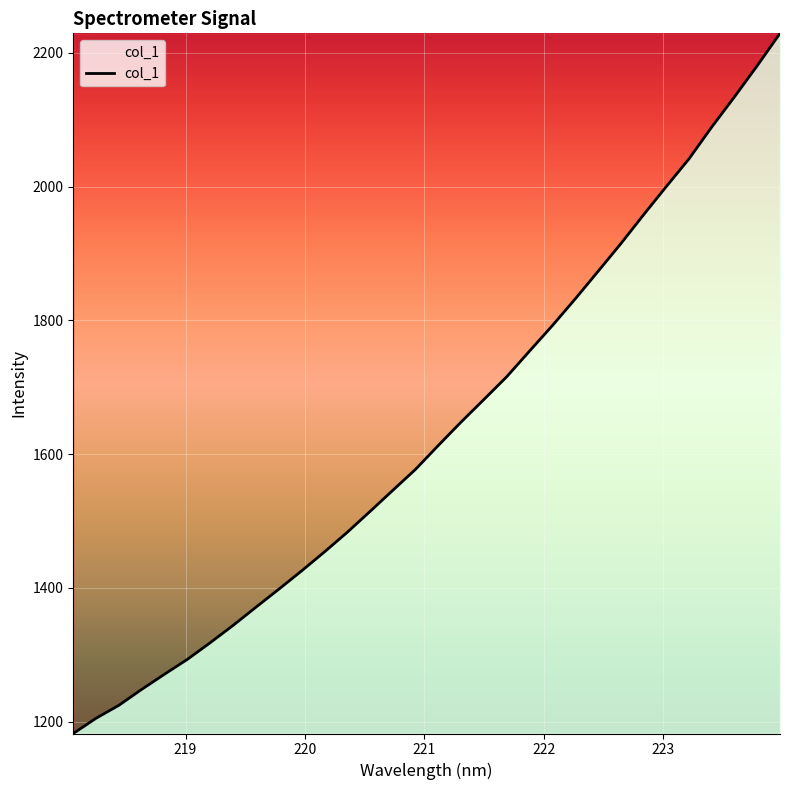

Is this an area chart (filled region under the line)?

No